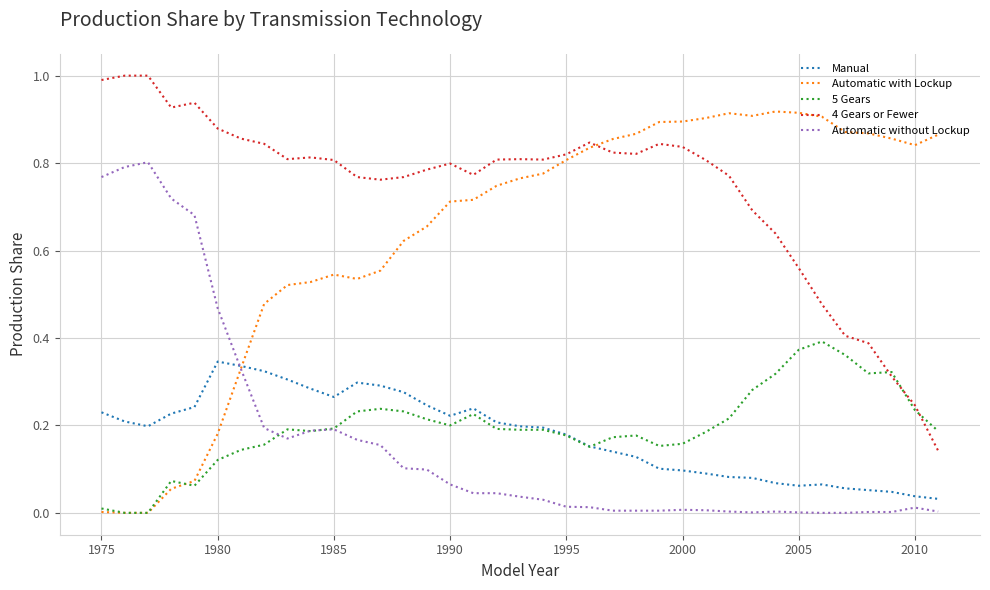

Which series has the largest total across all categories?

4 Gears or Fewer